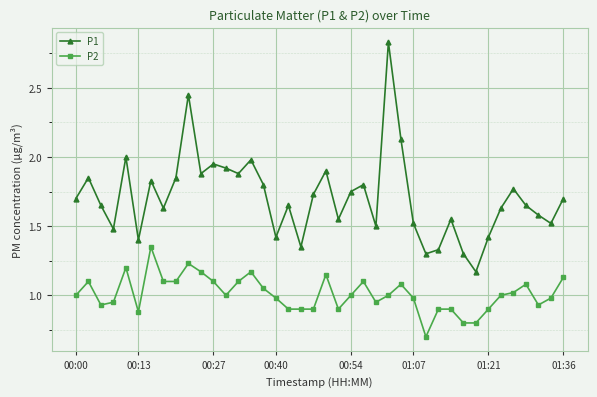

What is the average value of the P2 series?

1.0